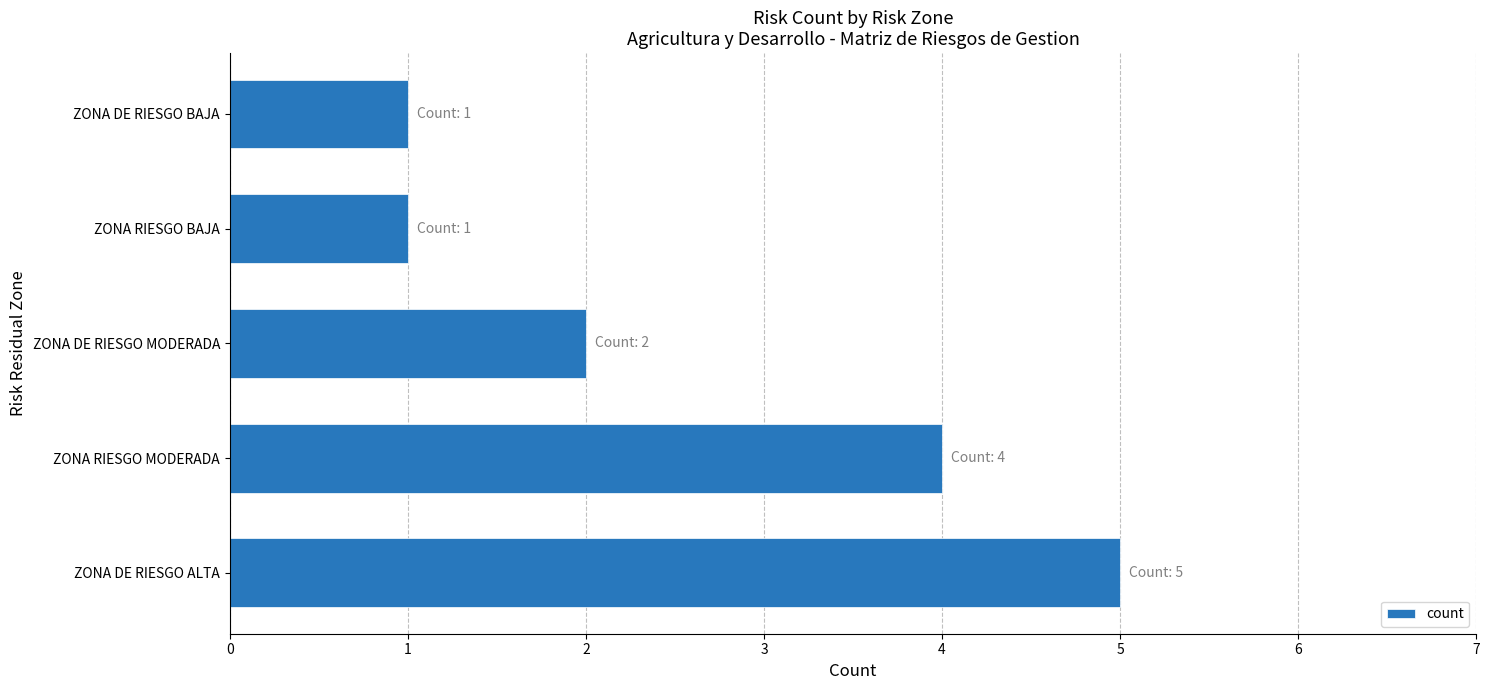

How many series are shown in this chart?

1